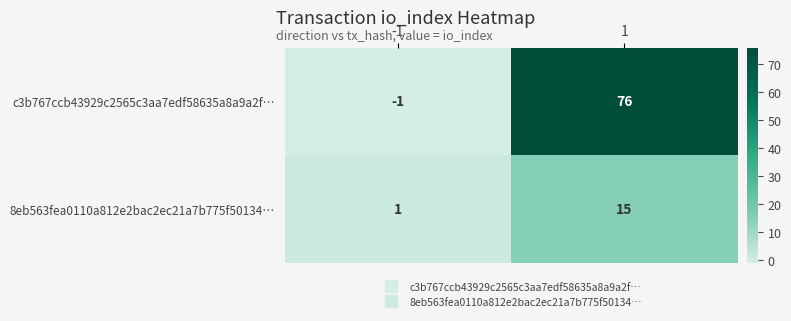

Reading left to right, what are all the values shown in this chart?

c3b767ccb43929c2565c3aa7edf58635a8a9a2f…: -1=-1	1=76
8eb563fea0110a812e2bac2ec21a7b775f50134…: -1=1	1=15